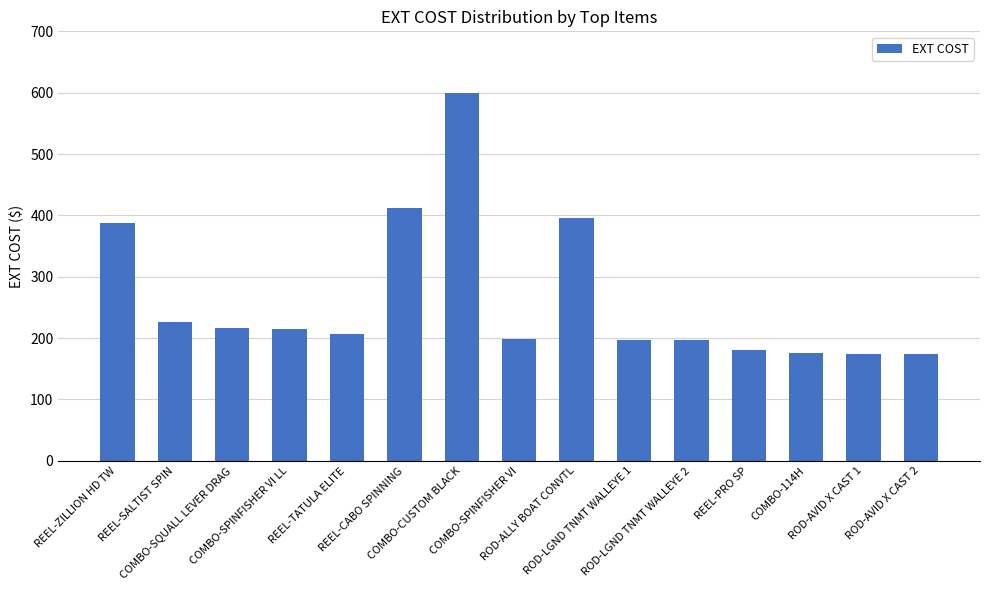

What position from the right is COMBO-114H?

3